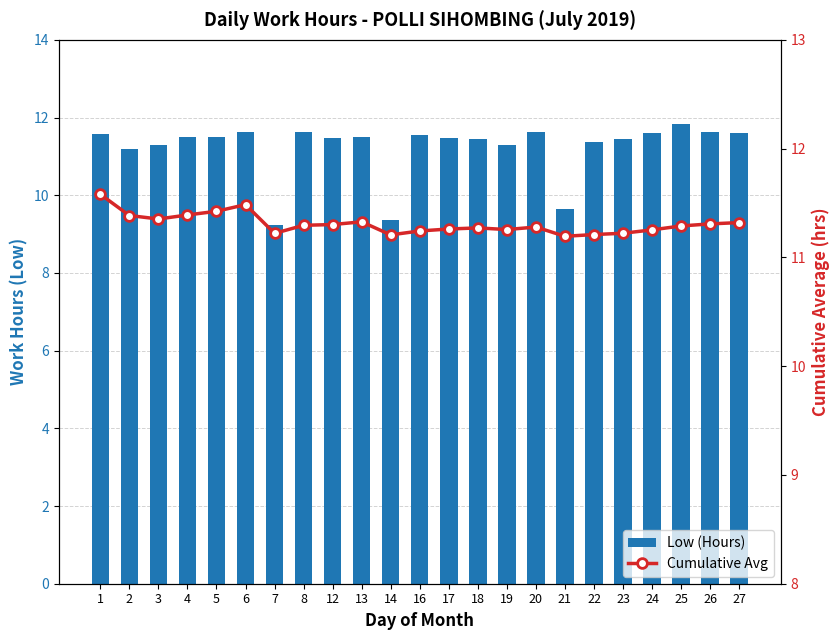

List the series in order of their overall mean, lowest first.

Low (Hours), Cumulative Avg